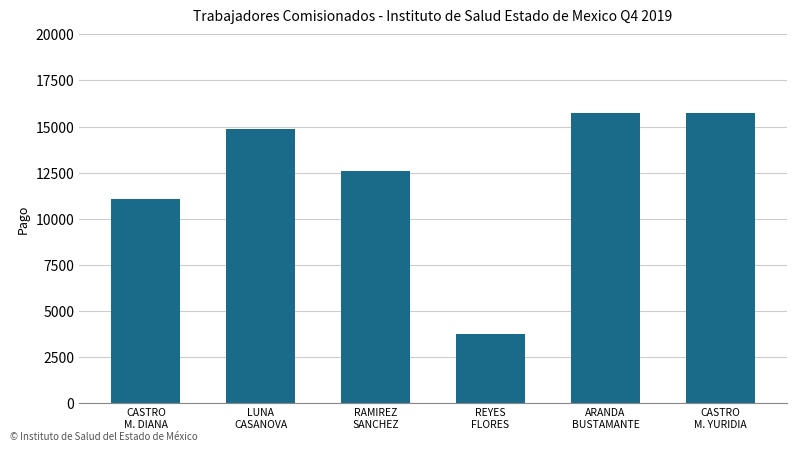

What is the smallest value displayed?

3722